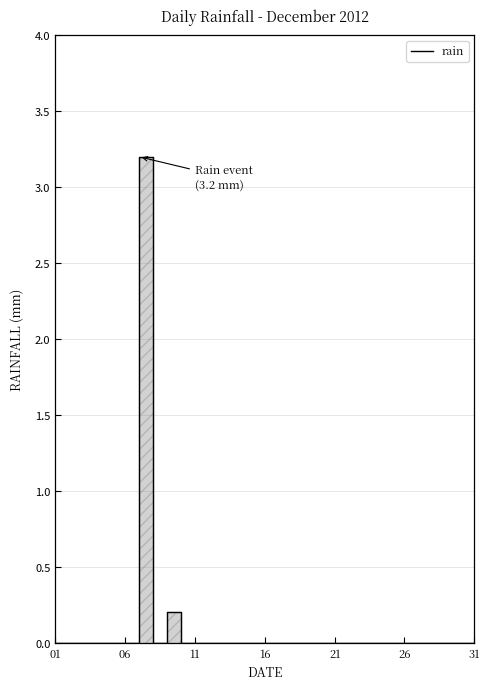

Is it true that the value at 22 is 0.0?

True